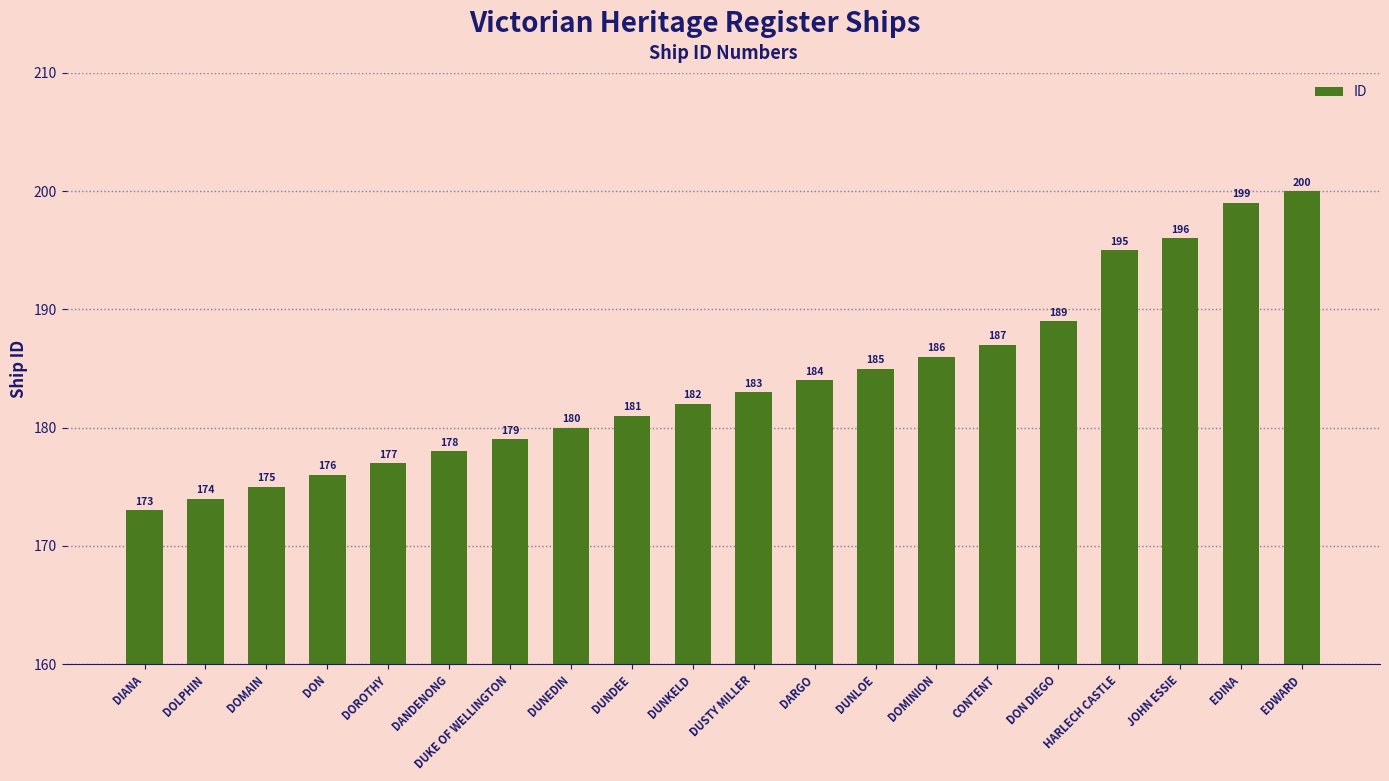

Is it true that the value at DIANA is 65?

False